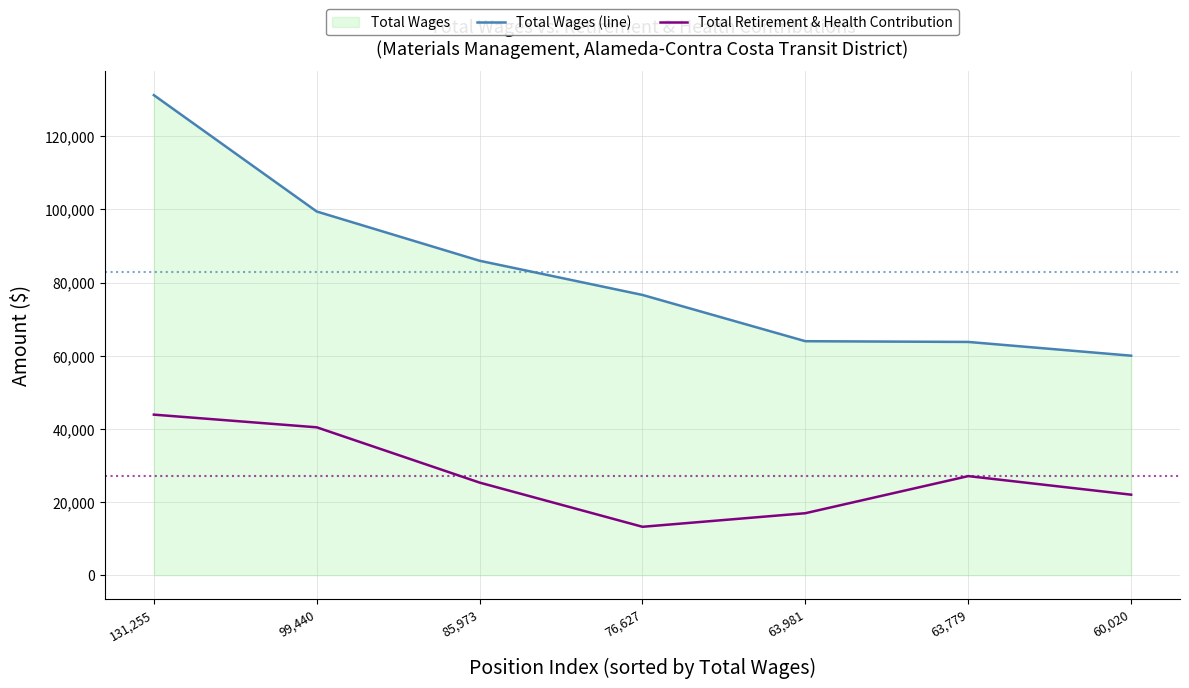

True or false: Total Retirement & Health Contribution and Total Wages (line) cross at least once.

False